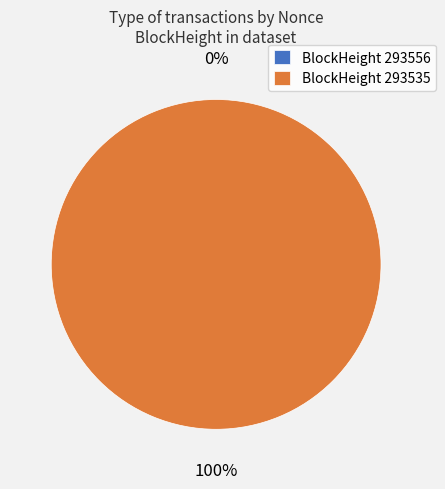

What percentage is the 293535 slice, to the nearest percent?

100%